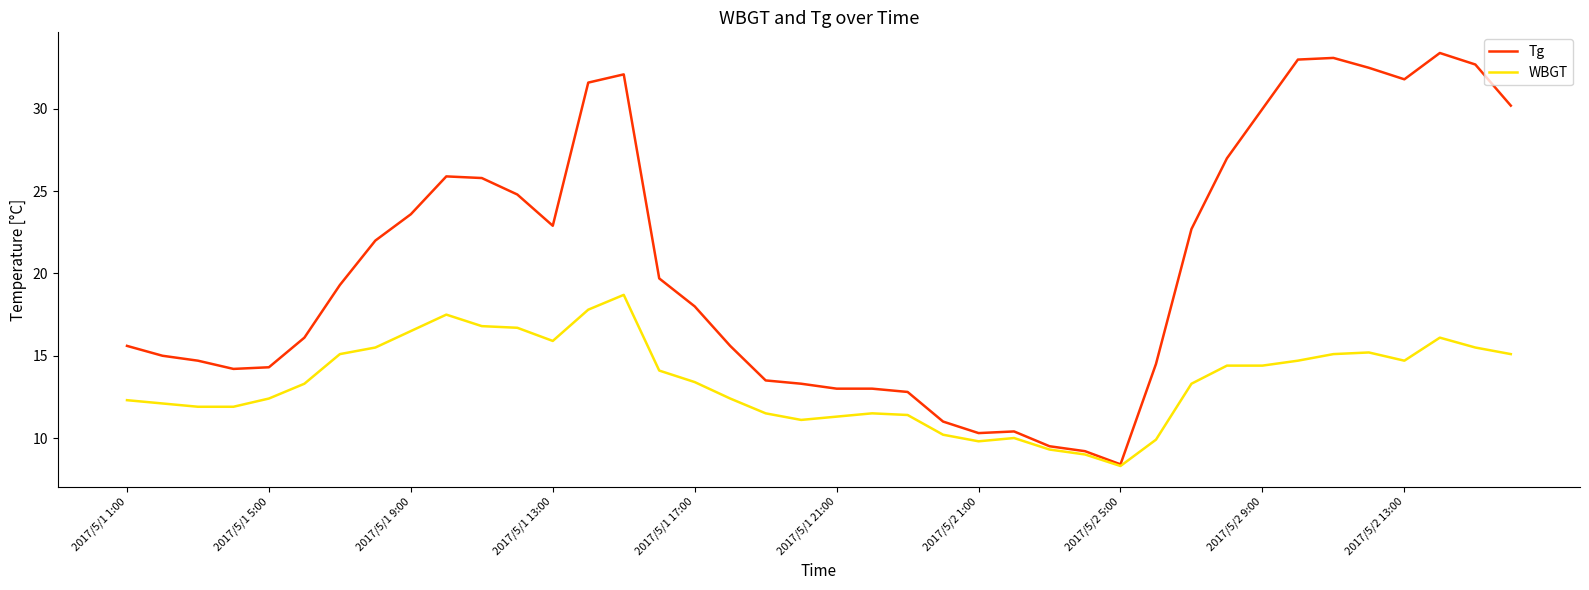

What is the maximum value shown in the chart?

33.4